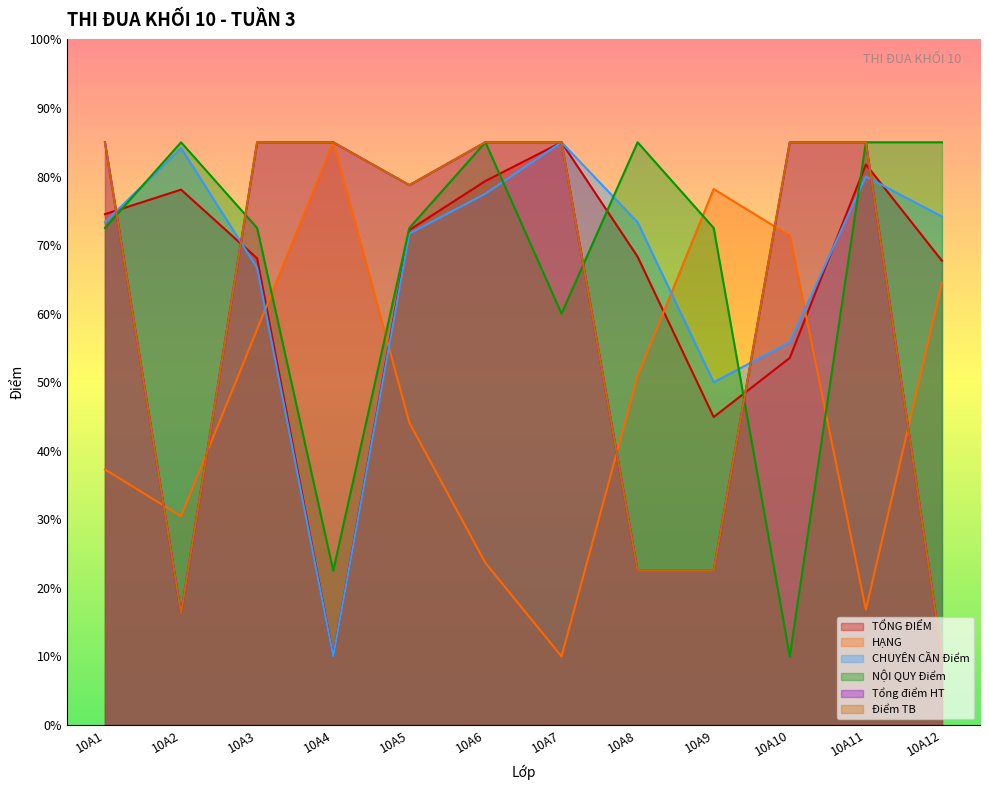

Between 10A10 and 10A3, which is larger?

10A3